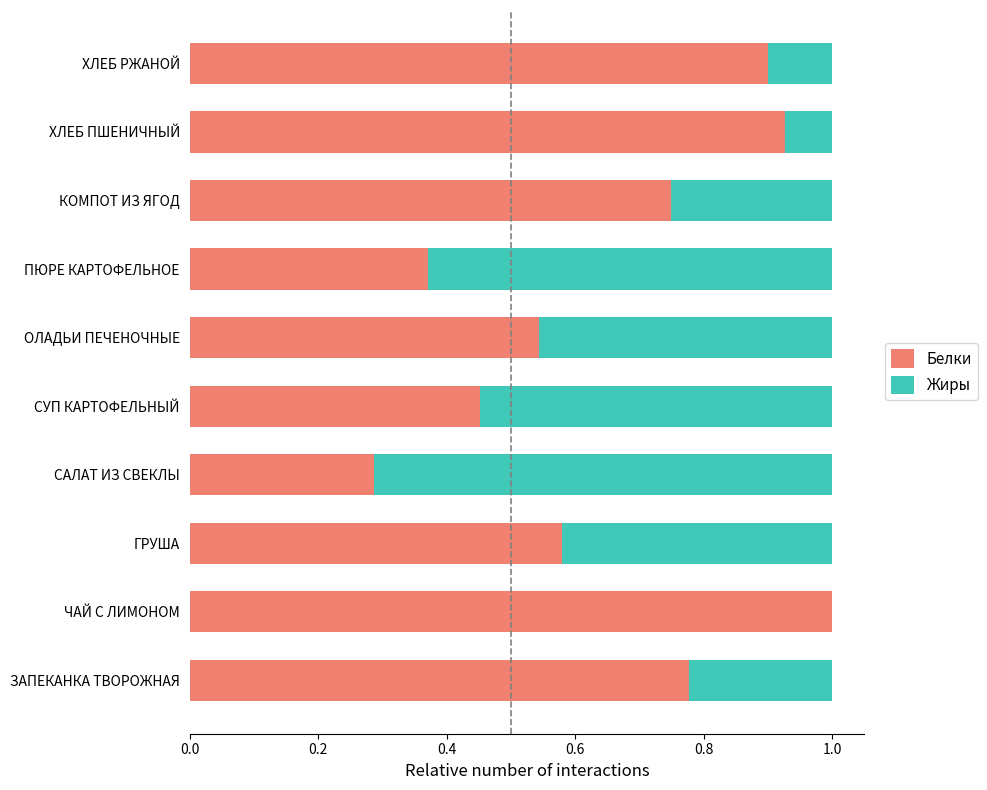

Which category has the highest value in the Белки series?

ЧАЙ С ЛИМОНОМ